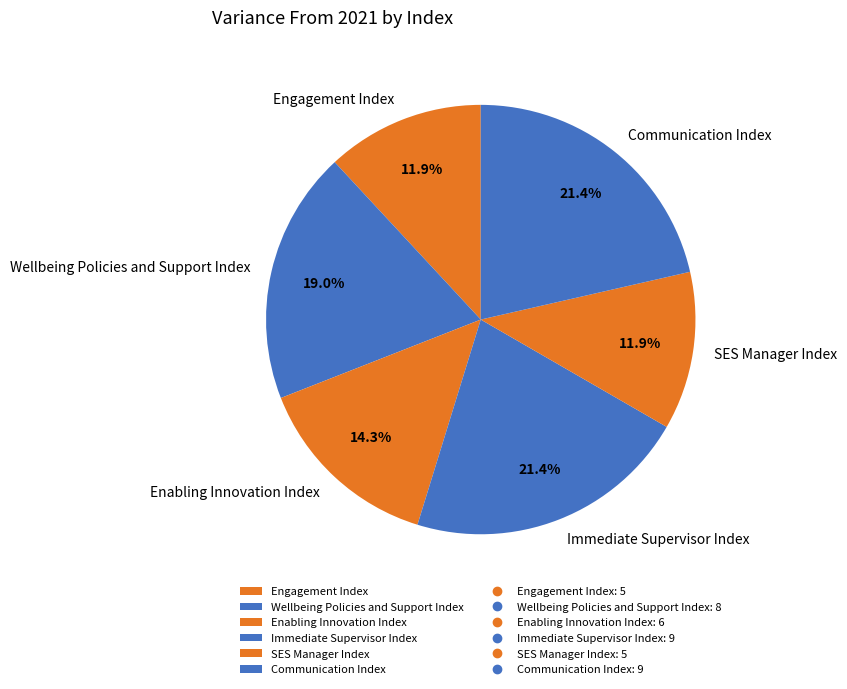

Does any single category account for the majority?

No